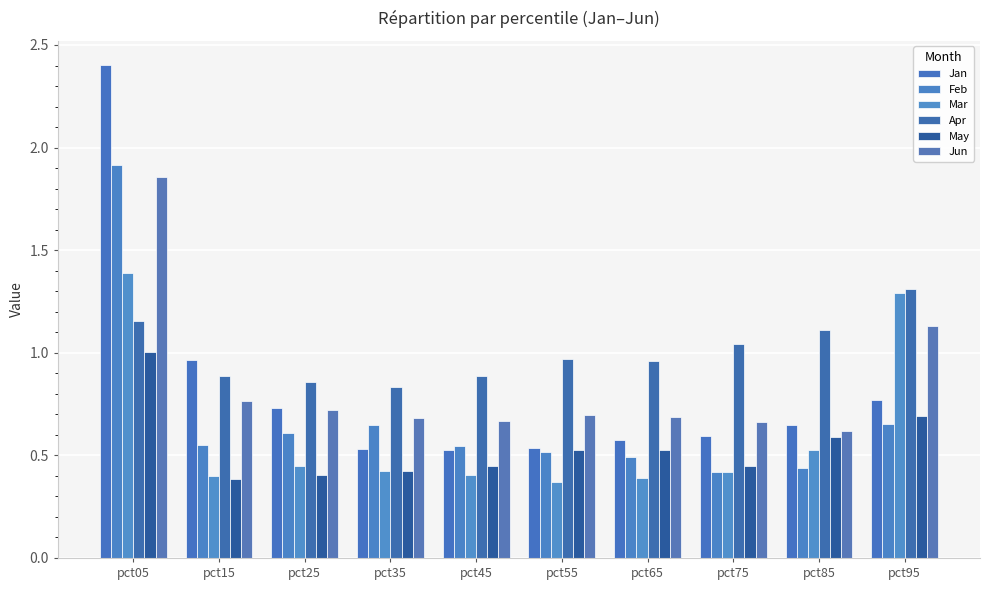

The Feb series shows 1.9 at pct05. True or false?

True